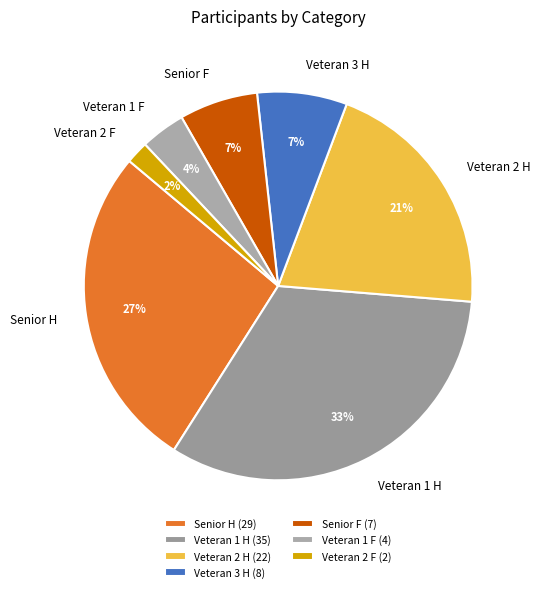

Which category has the biggest portion of the pie?

Veteran 1 H